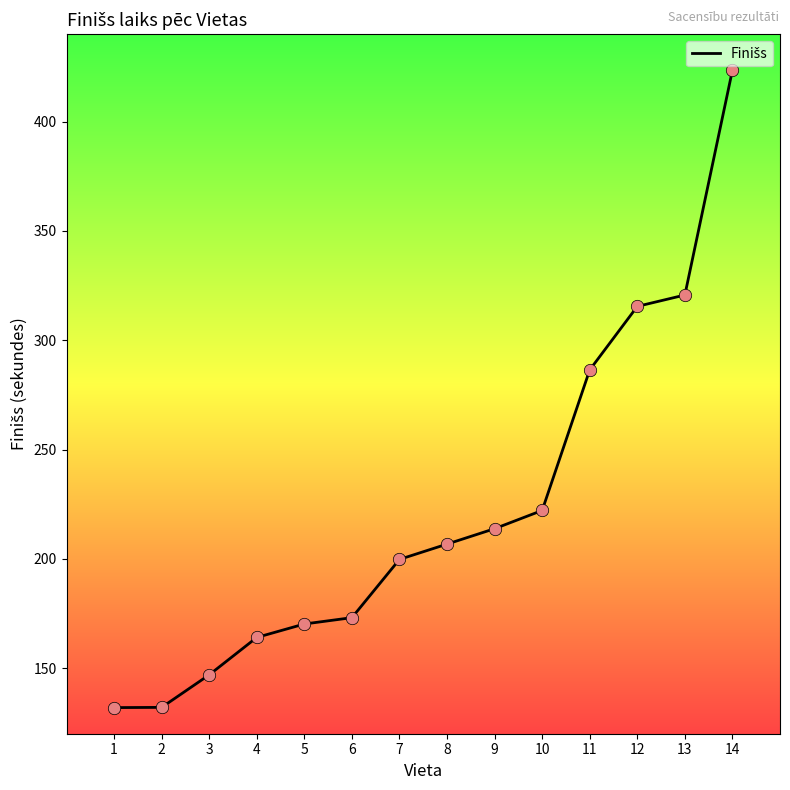

What is the change in value from 3 to 14?

+276.6